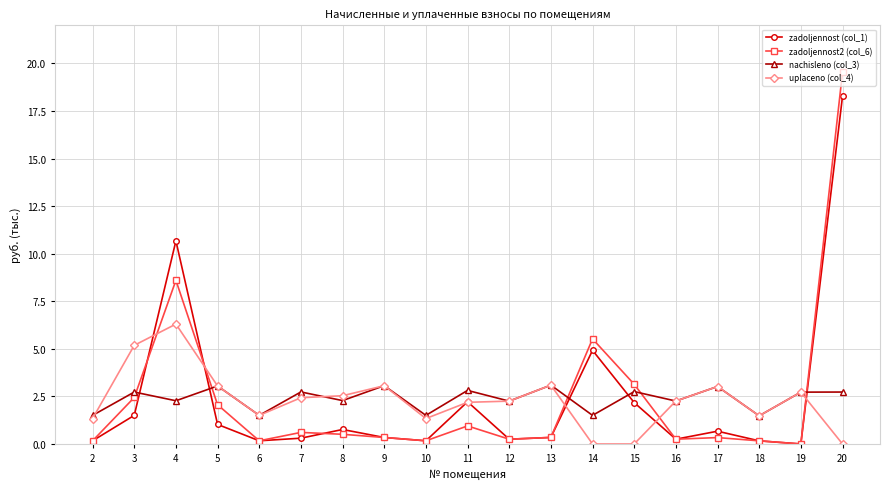

Rank the series by their maximum value, from highest to lowest.

zadoljennost2 (col_6), zadoljennost (col_1), uplaceno (col_4), nachisleno (col_3)